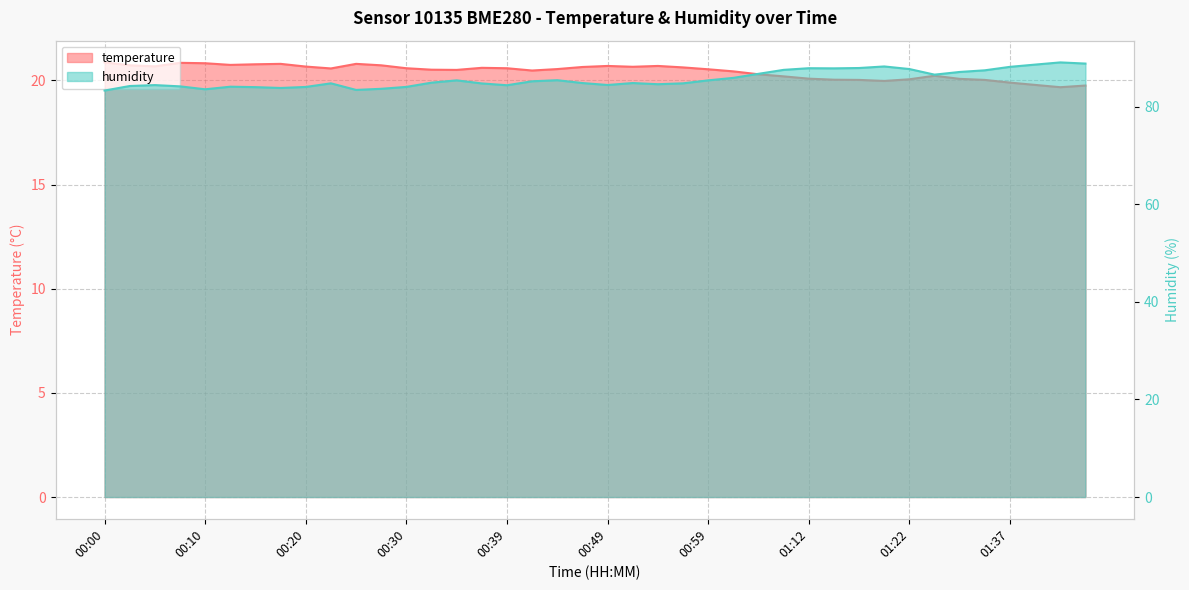

List the series in order of their peak value, lowest first.

temperature, humidity